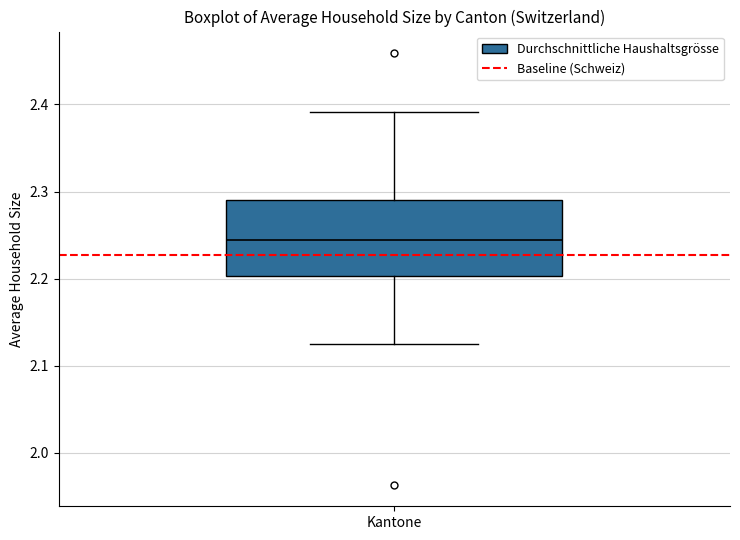

Read this box plot against the y-axis: the position of the median line, the range covered by the box, and the ends of both whiskers. The values are not printed on the chart, so give them approximately, as read against the axis.

median 2.24, box 2.20 to 2.29, whiskers 2.13 to 2.39